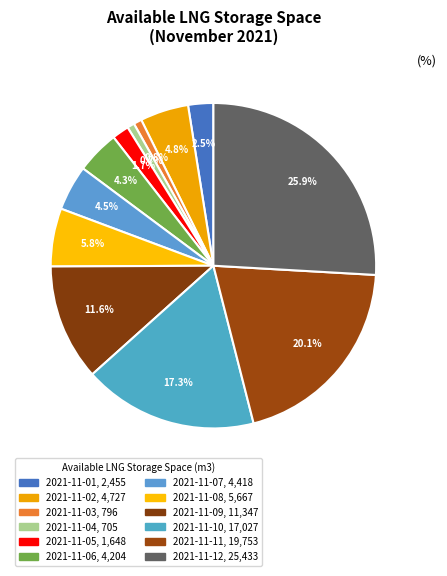

Rank the categories by value from lowest to highest.

2021-11-04, 2021-11-03, 2021-11-05, 2021-11-01, 2021-11-06, 2021-11-07, 2021-11-02, 2021-11-08, 2021-11-09, 2021-11-10, 2021-11-11, 2021-11-12